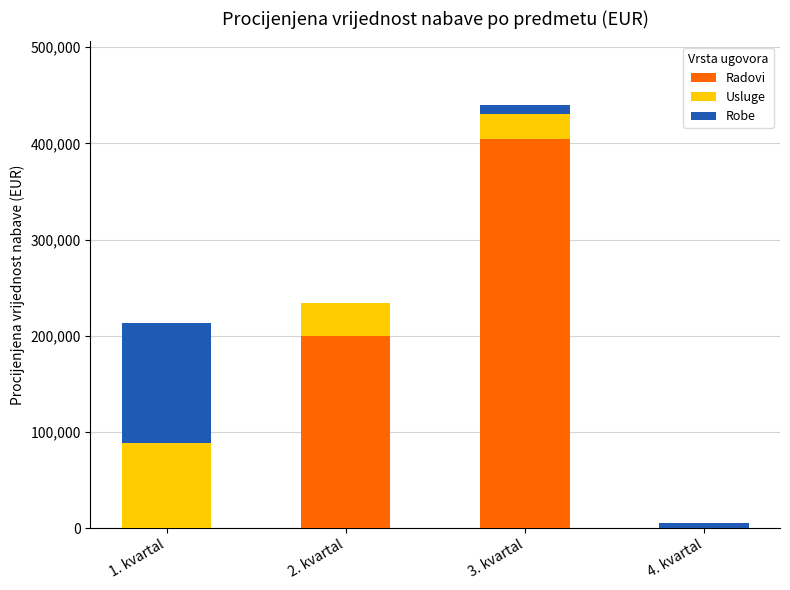

How many series are shown in this chart?

3